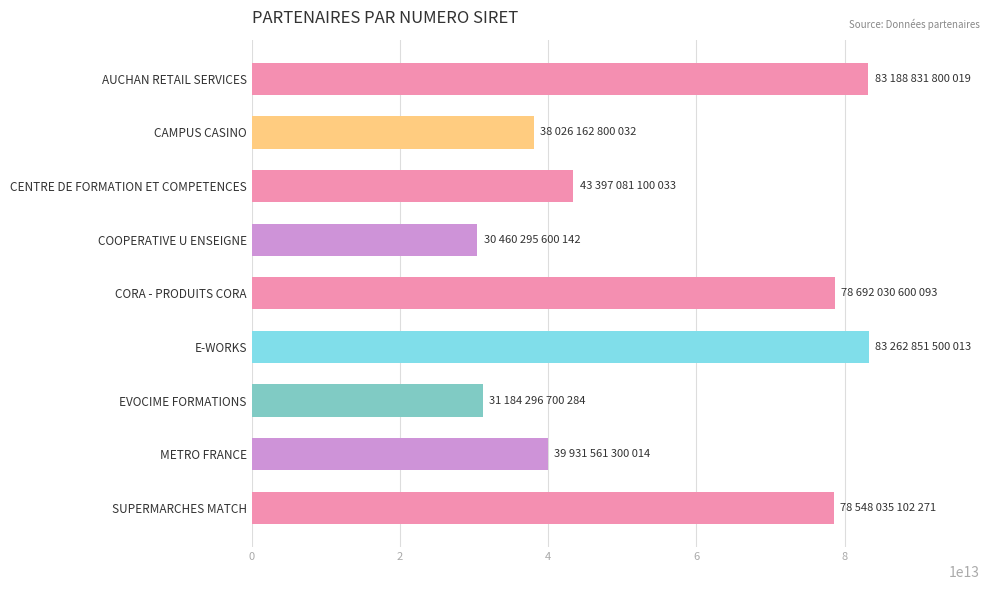

Is it true that the value at METRO FRANCE is 39931561300014?

True